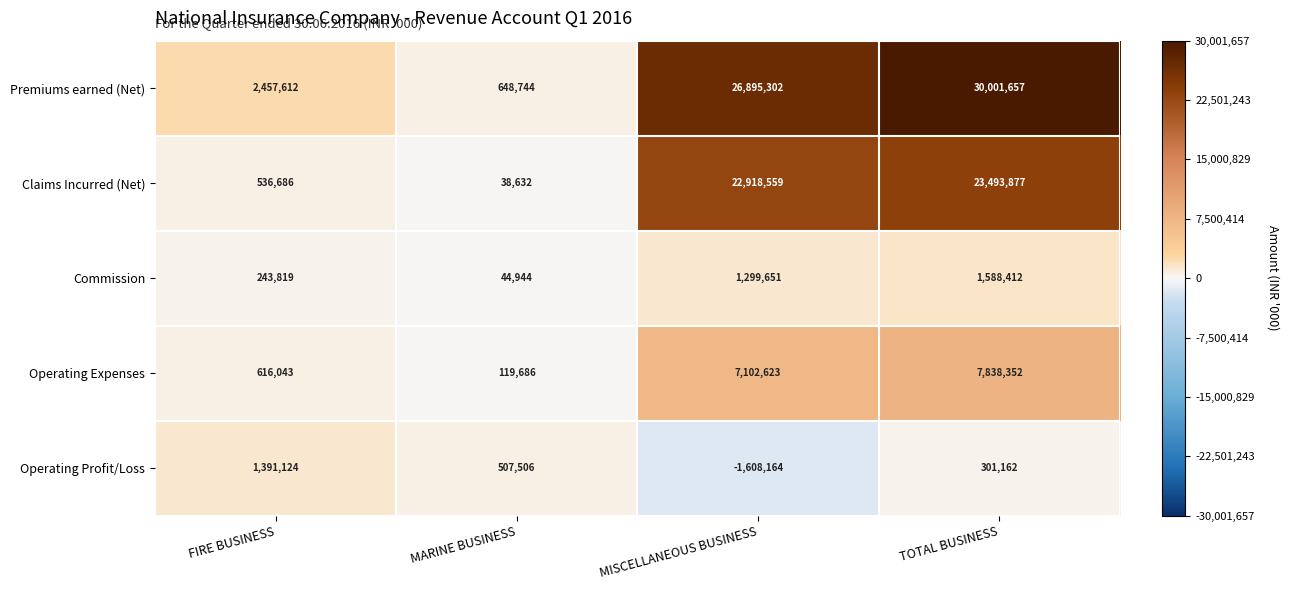

List the series in order of their peak value, highest first.

Premiums earned (Net), Claims Incurred (Net), Operating Expenses, Commission, Operating Profit/Loss